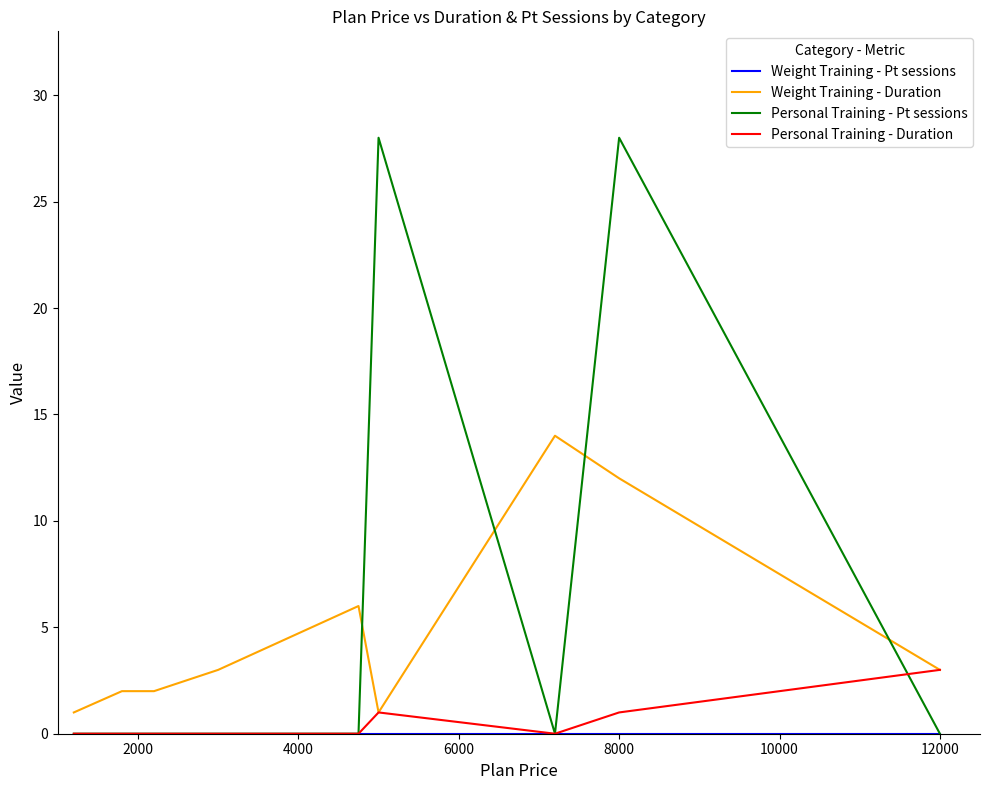

What is the maximum value shown in the chart?

28